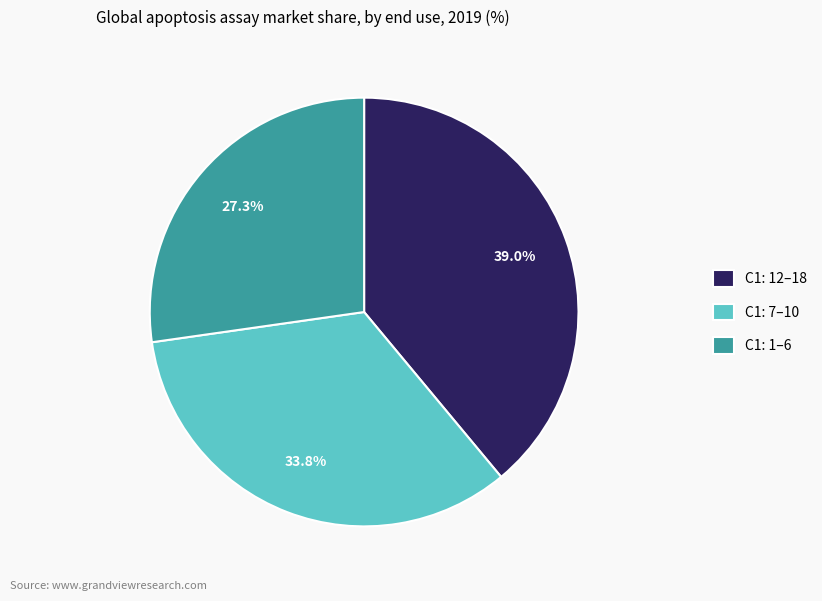

What is the ratio of the value at C1: 7–10 to the value at C1: 12–18?

0.9